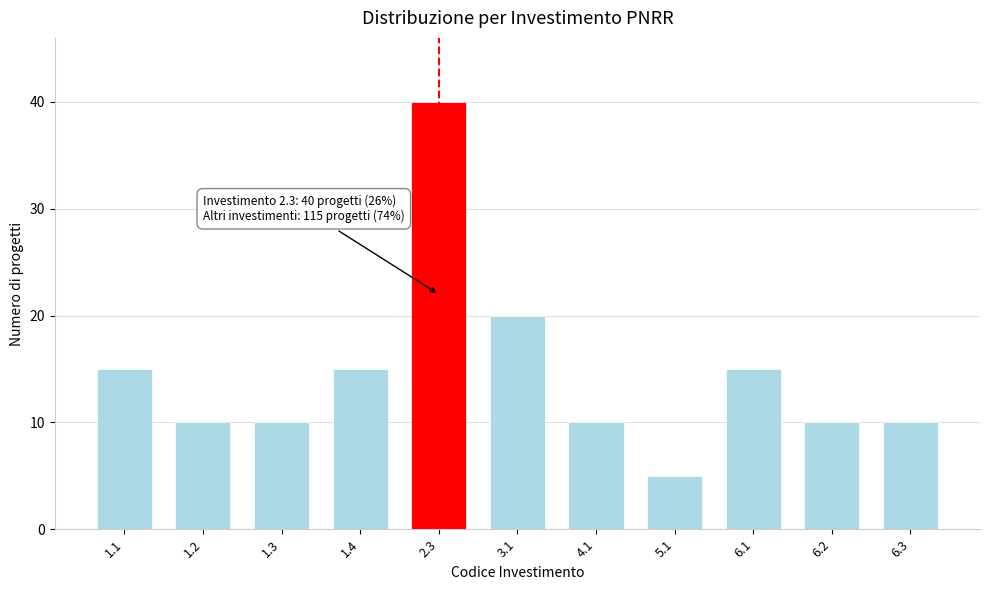

Reading left to right, transcribe all the data shown in this chart.

15	10	10	15	40	20	10	5	15	10	10